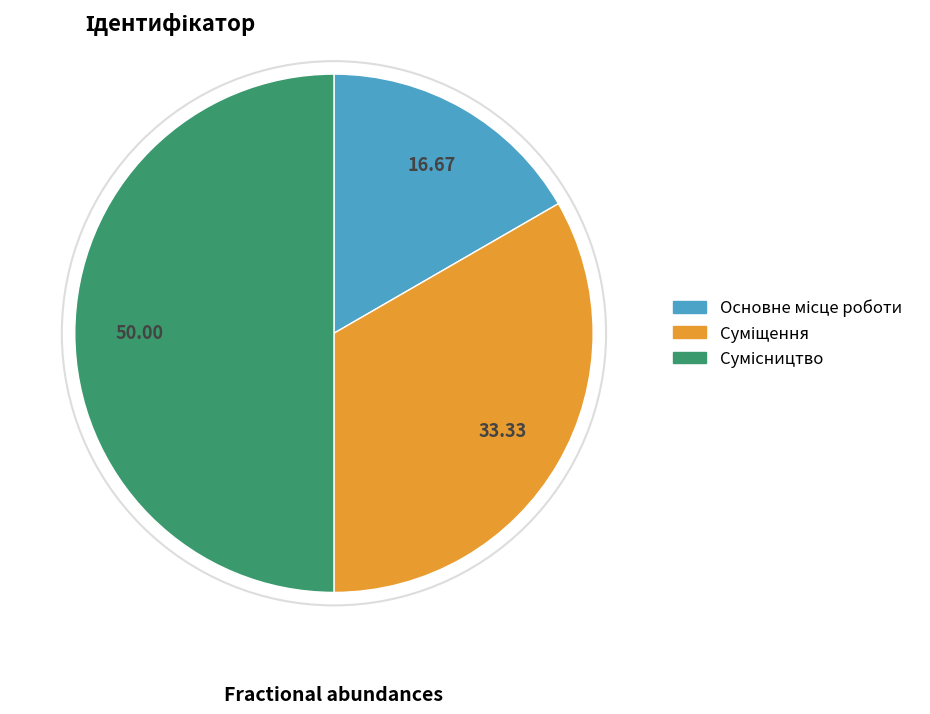

Is there a majority slice in this chart?

No